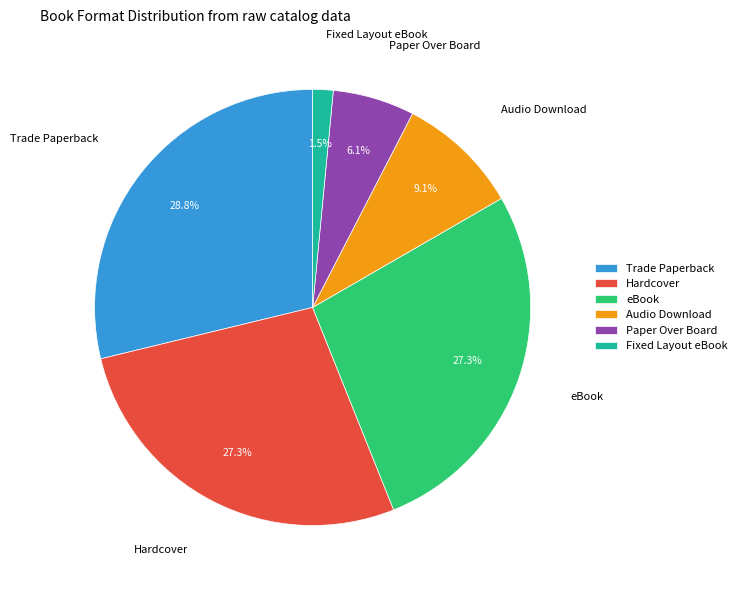

To the nearest percent, what is the difference between the largest and smallest slice percentages?

27%